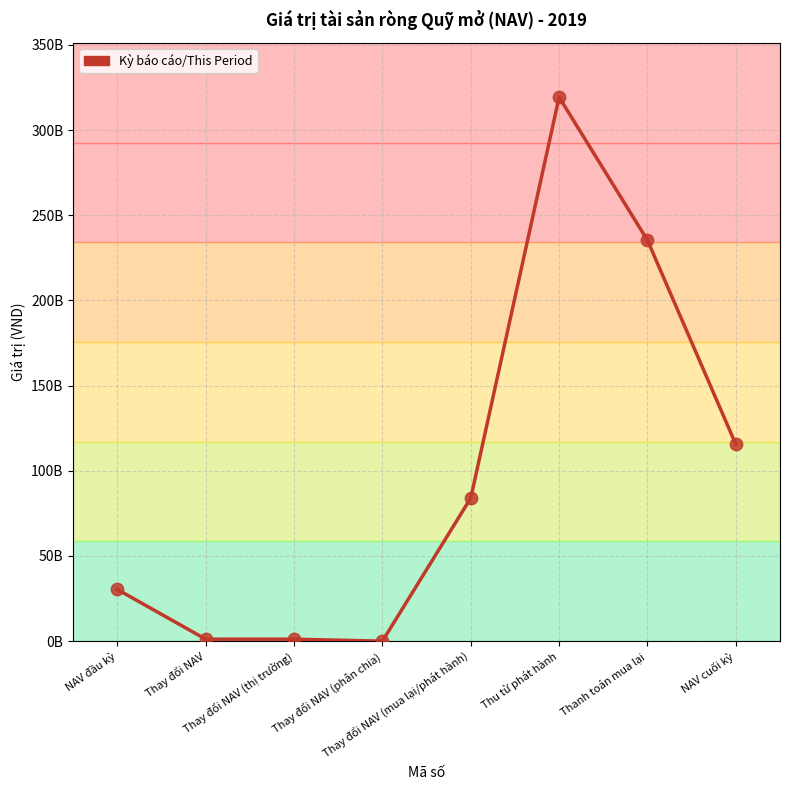

Which has a higher value, Thay đổi NAV or Thay đổi NAV (phân chia)?

Thay đổi NAV